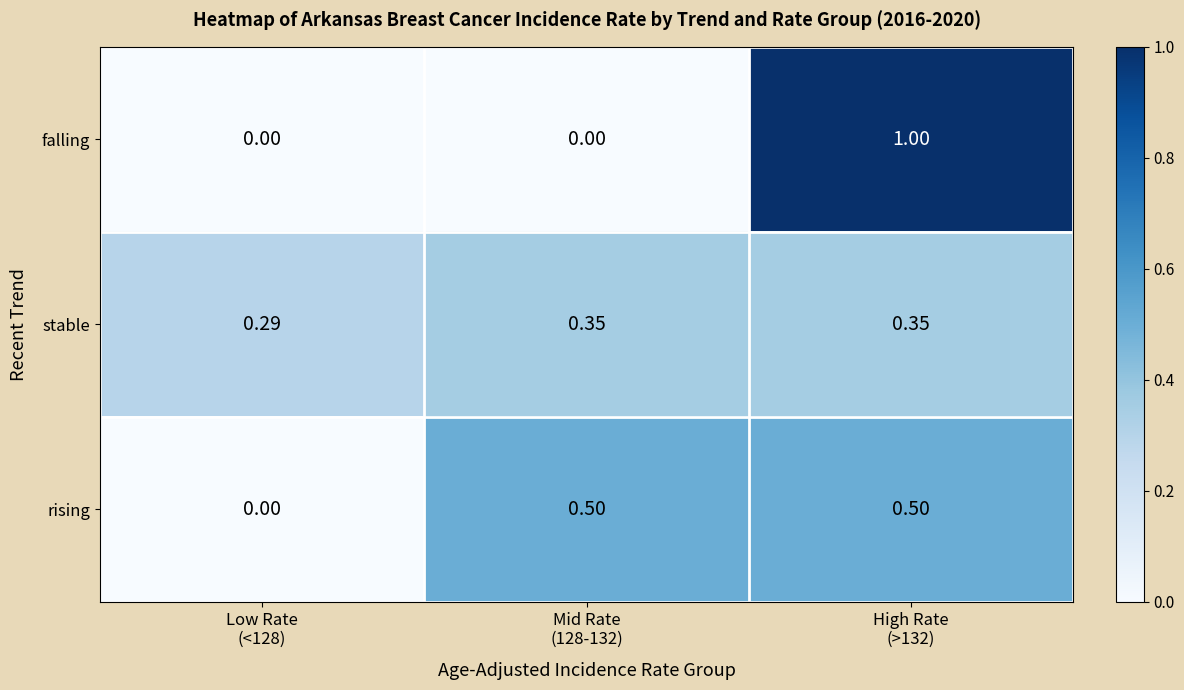

List the series in order of their peak value, highest first.

falling, rising, stable